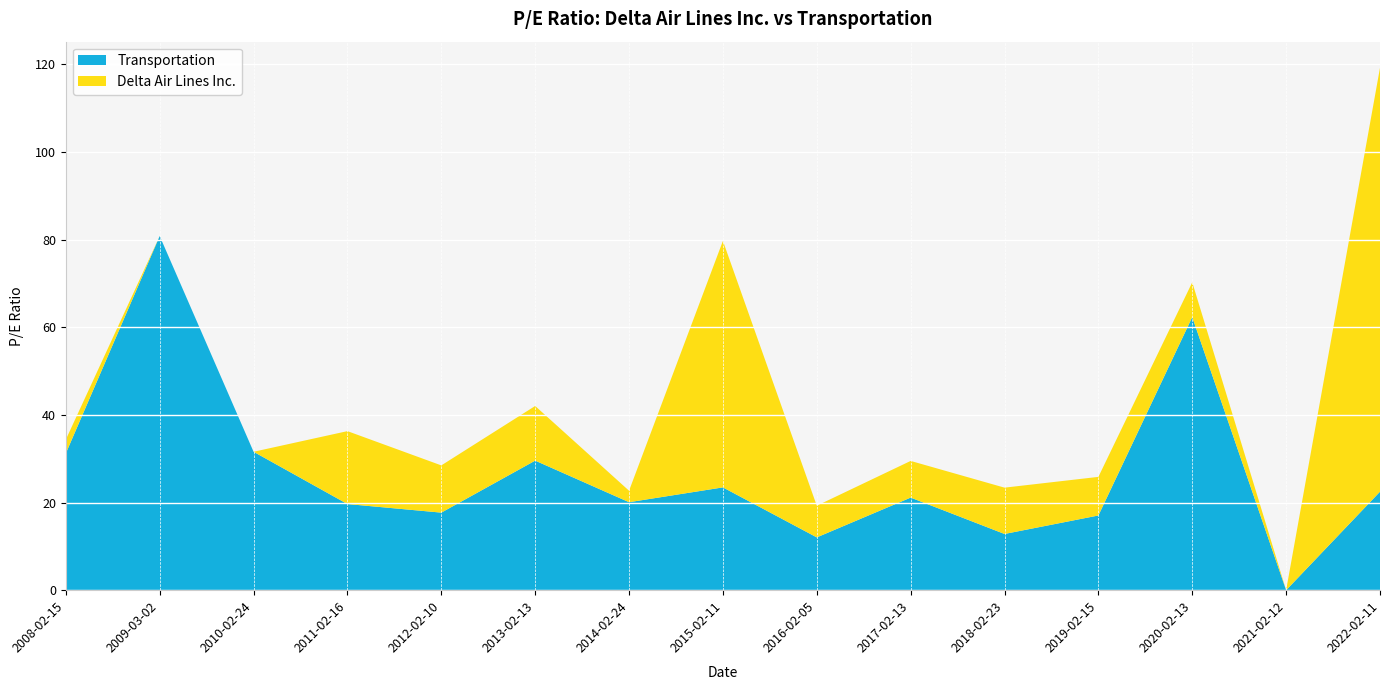

Reading left to right, what are all the values shown in this chart?

Transportation: 31.2	80.8	31.6	19.7	17.7	29.6	20.1	23.5	12.1	21.1	12.8	17.1	62.3	0.0	22.5
Delta Air Lines Inc.: 3.1	0.0	0.0	16.6	10.8	12.5	2.6	56.3	7.2	8.4	10.6	8.8	7.9	0.0	96.7